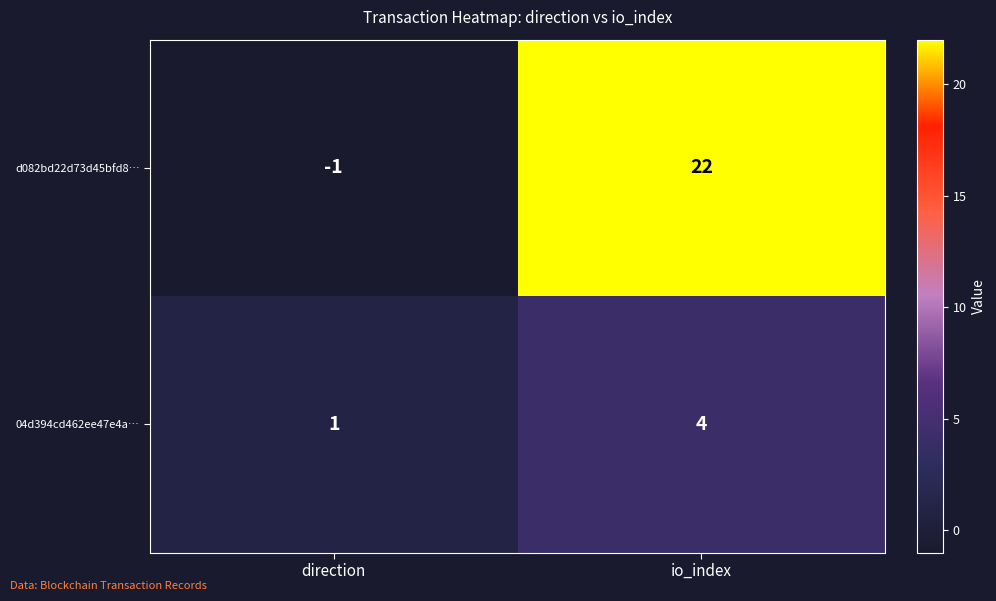

What is the total value across all series at io_index?

26